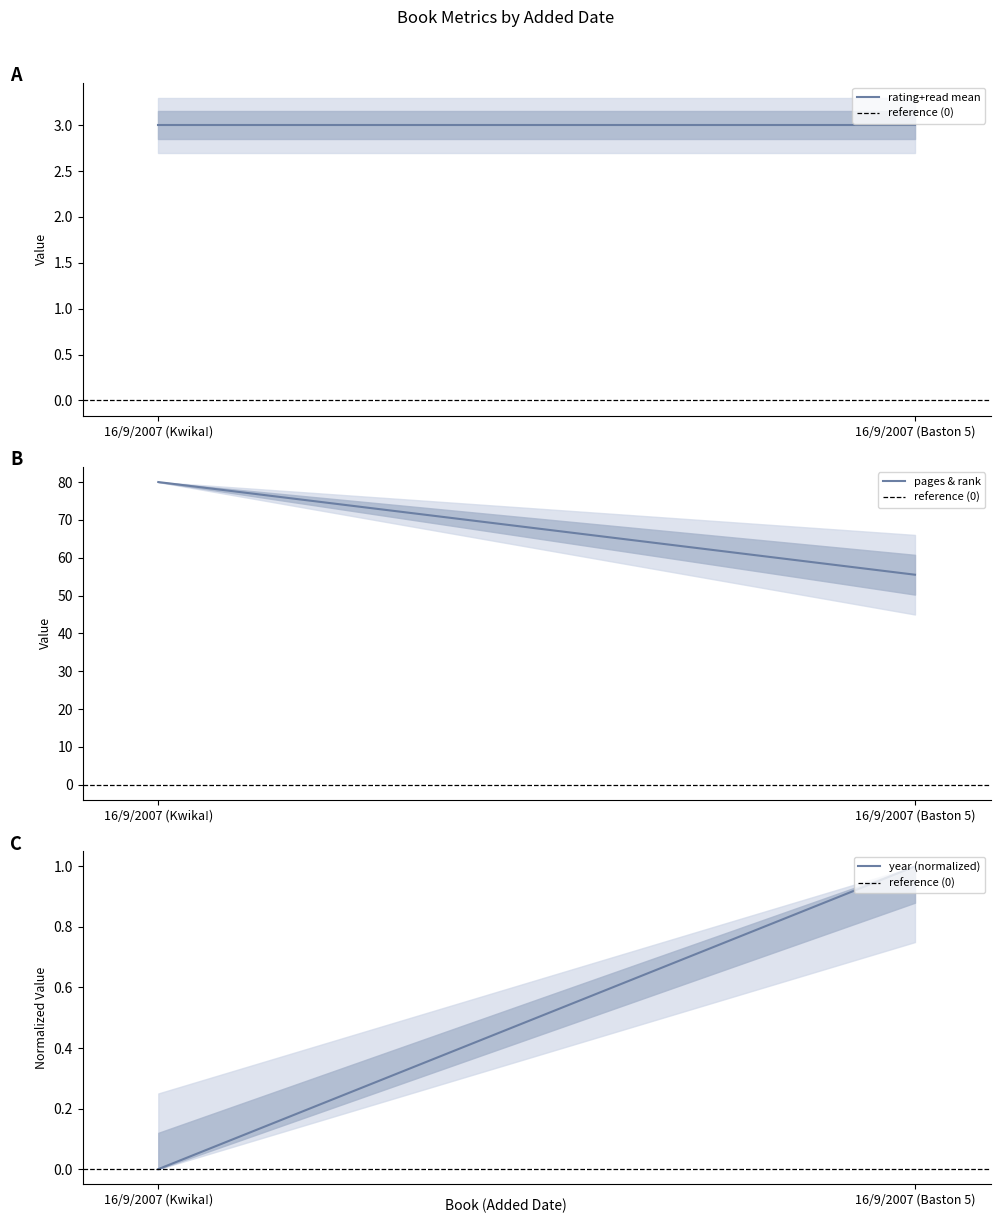

True or false: pages & rank has a value of 55.5 at 16/9/2007 (Baston 5).

True